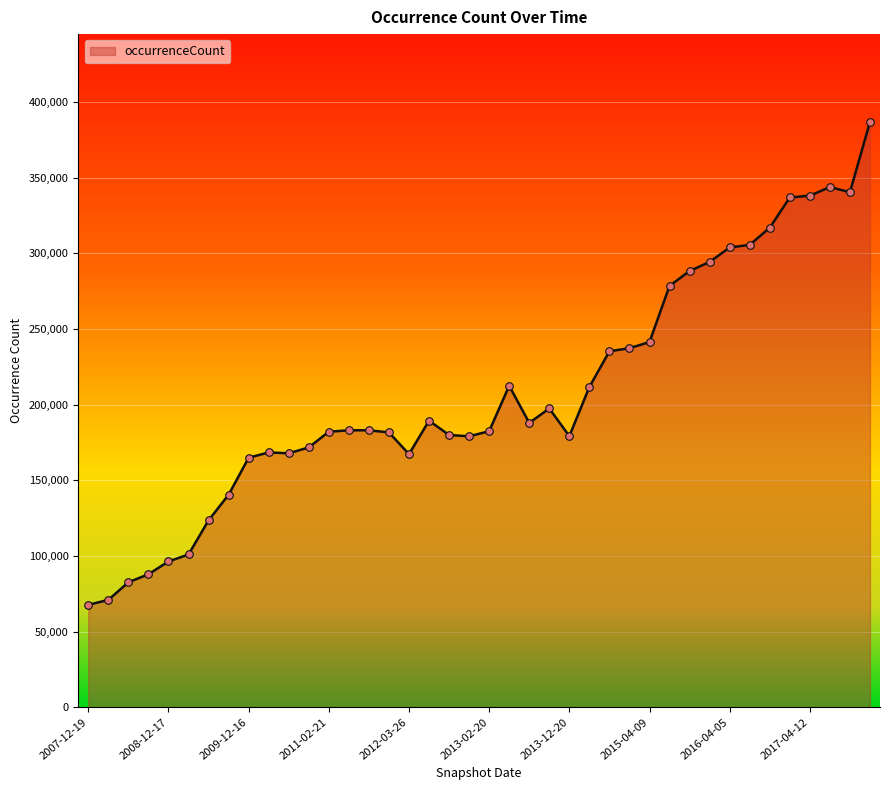

What is the greatest value displayed?

386804